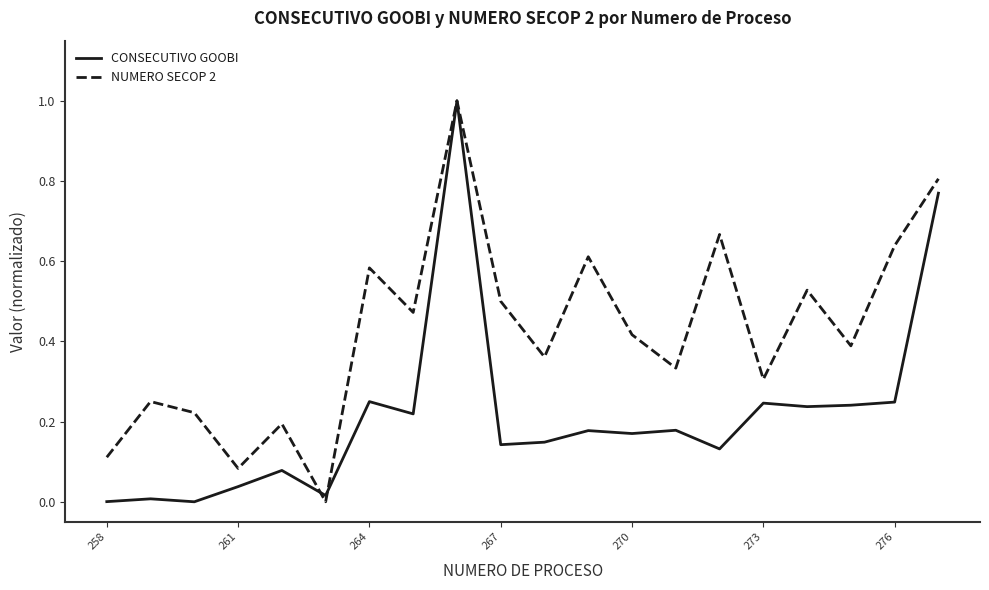

Rank the series by their average value, from highest to lowest.

NUMERO SECOP 2, CONSECUTIVO GOOBI